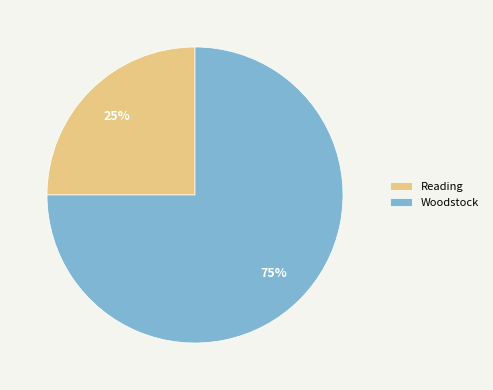

Is it true that Reading is 25% of the pie?

True